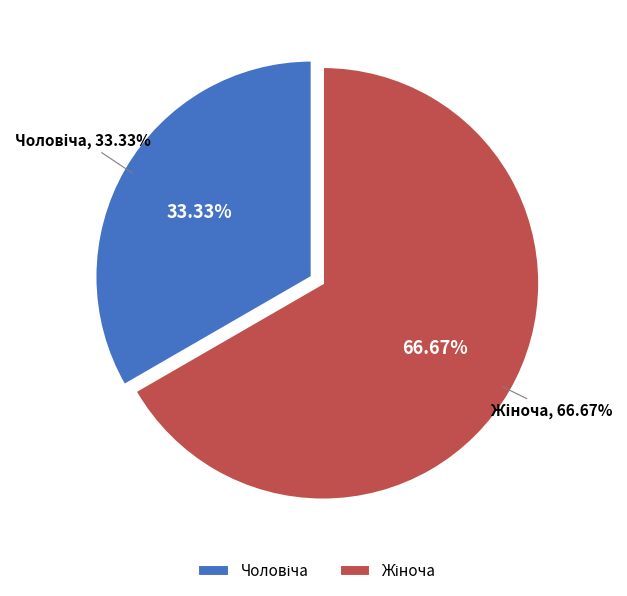

What percentage is NOT represented by Жіноча?

33.3%